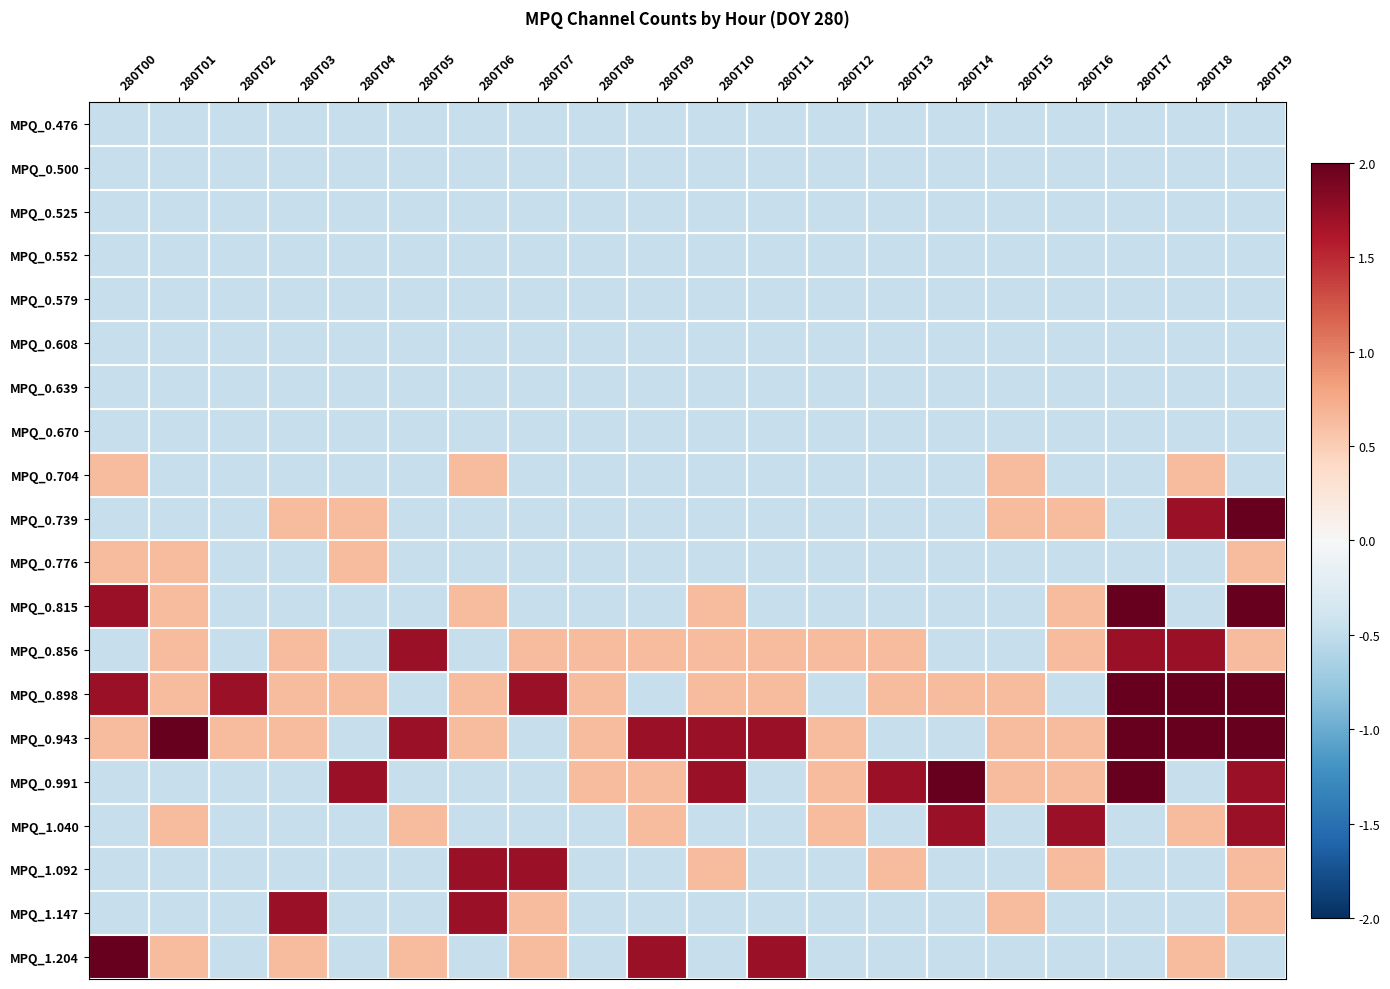

Reading right to left, what are all the values shown in this chart?

MPQ_0.476: 280T19=-0.5	280T18=-0.5	280T17=-0.5	280T16=-0.5	280T15=-0.5	280T14=-0.5	280T13=-0.5	280T12=-0.5	280T11=-0.5	280T10=-0.5	280T09=-0.5	280T08=-0.5	280T07=-0.5	280T06=-0.5	280T05=-0.5	280T04=-0.5	280T03=-0.5	280T02=-0.5	280T01=-0.5	280T00=-0.5
MPQ_0.500: 280T19=-0.5	280T18=-0.5	280T17=-0.5	280T16=-0.5	280T15=-0.5	280T14=-0.5	280T13=-0.5	280T12=-0.5	280T11=-0.5	280T10=-0.5	280T09=-0.5	280T08=-0.5	280T07=-0.5	280T06=-0.5	280T05=-0.5	280T04=-0.5	280T03=-0.5	280T02=-0.5	280T01=-0.5	280T00=-0.5
MPQ_0.525: 280T19=-0.5	280T18=-0.5	280T17=-0.5	280T16=-0.5	280T15=-0.5	280T14=-0.5	280T13=-0.5	280T12=-0.5	280T11=-0.5	280T10=-0.5	280T09=-0.5	280T08=-0.5	280T07=-0.5	280T06=-0.5	280T05=-0.5	280T04=-0.5	280T03=-0.5	280T02=-0.5	280T01=-0.5	280T00=-0.5
MPQ_0.552: 280T19=-0.5	280T18=-0.5	280T17=-0.5	280T16=-0.5	280T15=-0.5	280T14=-0.5	280T13=-0.5	280T12=-0.5	280T11=-0.5	280T10=-0.5	280T09=-0.5	280T08=-0.5	280T07=-0.5	280T06=-0.5	280T05=-0.5	280T04=-0.5	280T03=-0.5	280T02=-0.5	280T01=-0.5	280T00=-0.5
MPQ_0.579: 280T19=-0.5	280T18=-0.5	280T17=-0.5	280T16=-0.5	280T15=-0.5	280T14=-0.5	280T13=-0.5	280T12=-0.5	280T11=-0.5	280T10=-0.5	280T09=-0.5	280T08=-0.5	280T07=-0.5	280T06=-0.5	280T05=-0.5	280T04=-0.5	280T03=-0.5	280T02=-0.5	280T01=-0.5	280T00=-0.5
MPQ_0.608: 280T19=-0.5	280T18=-0.5	280T17=-0.5	280T16=-0.5	280T15=-0.5	280T14=-0.5	280T13=-0.5	280T12=-0.5	280T11=-0.5	280T10=-0.5	280T09=-0.5	280T08=-0.5	280T07=-0.5	280T06=-0.5	280T05=-0.5	280T04=-0.5	280T03=-0.5	280T02=-0.5	280T01=-0.5	280T00=-0.5
MPQ_0.639: 280T19=-0.5	280T18=-0.5	280T17=-0.5	280T16=-0.5	280T15=-0.5	280T14=-0.5	280T13=-0.5	280T12=-0.5	280T11=-0.5	280T10=-0.5	280T09=-0.5	280T08=-0.5	280T07=-0.5	280T06=-0.5	280T05=-0.5	280T04=-0.5	280T03=-0.5	280T02=-0.5	280T01=-0.5	280T00=-0.5
MPQ_0.670: 280T19=-0.5	280T18=-0.5	280T17=-0.5	280T16=-0.5	280T15=-0.5	280T14=-0.5	280T13=-0.5	280T12=-0.5	280T11=-0.5	280T10=-0.5	280T09=-0.5	280T08=-0.5	280T07=-0.5	280T06=-0.5	280T05=-0.5	280T04=-0.5	280T03=-0.5	280T02=-0.5	280T01=-0.5	280T00=-0.5
MPQ_0.704: 280T19=-0.5	280T18=0.6	280T17=-0.5	280T16=-0.5	280T15=0.6	280T14=-0.5	280T13=-0.5	280T12=-0.5	280T11=-0.5	280T10=-0.5	280T09=-0.5	280T08=-0.5	280T07=-0.5	280T06=0.6	280T05=-0.5	280T04=-0.5	280T03=-0.5	280T02=-0.5	280T01=-0.5	280T00=0.6
MPQ_0.739: 280T19=2.0	280T18=1.7	280T17=-0.5	280T16=0.6	280T15=0.6	280T14=-0.5	280T13=-0.5	280T12=-0.5	280T11=-0.5	280T10=-0.5	280T09=-0.5	280T08=-0.5	280T07=-0.5	280T06=-0.5	280T05=-0.5	280T04=0.6	280T03=0.6	280T02=-0.5	280T01=-0.5	280T00=-0.5
MPQ_0.776: 280T19=0.6	280T18=-0.5	280T17=-0.5	280T16=-0.5	280T15=-0.5	280T14=-0.5	280T13=-0.5	280T12=-0.5	280T11=-0.5	280T10=-0.5	280T09=-0.5	280T08=-0.5	280T07=-0.5	280T06=-0.5	280T05=-0.5	280T04=0.6	280T03=-0.5	280T02=-0.5	280T01=0.6	280T00=0.6
MPQ_0.815: 280T19=2.0	280T18=-0.5	280T17=2.0	280T16=0.6	280T15=-0.5	280T14=-0.5	280T13=-0.5	280T12=-0.5	280T11=-0.5	280T10=0.6	280T09=-0.5	280T08=-0.5	280T07=-0.5	280T06=0.6	280T05=-0.5	280T04=-0.5	280T03=-0.5	280T02=-0.5	280T01=0.6	280T00=1.7
MPQ_0.856: 280T19=0.6	280T18=1.7	280T17=1.7	280T16=0.6	280T15=-0.5	280T14=-0.5	280T13=0.6	280T12=0.6	280T11=0.6	280T10=0.6	280T09=0.6	280T08=0.6	280T07=0.6	280T06=-0.5	280T05=1.7	280T04=-0.5	280T03=0.6	280T02=-0.5	280T01=0.6	280T00=-0.5
MPQ_0.898: 280T19=2.0	280T18=2.0	280T17=2.0	280T16=-0.5	280T15=0.6	280T14=0.6	280T13=0.6	280T12=-0.5	280T11=0.6	280T10=0.6	280T09=-0.5	280T08=0.6	280T07=1.7	280T06=0.6	280T05=-0.5	280T04=0.6	280T03=0.6	280T02=1.7	280T01=0.6	280T00=1.7
MPQ_0.943: 280T19=2.0	280T18=2.0	280T17=2.0	280T16=0.6	280T15=0.6	280T14=-0.5	280T13=-0.5	280T12=0.6	280T11=1.7	280T10=1.7	280T09=1.7	280T08=0.6	280T07=-0.5	280T06=0.6	280T05=1.7	280T04=-0.5	280T03=0.6	280T02=0.6	280T01=2.0	280T00=0.6
MPQ_0.991: 280T19=1.7	280T18=-0.5	280T17=2.0	280T16=0.6	280T15=0.6	280T14=2.0	280T13=1.7	280T12=0.6	280T11=-0.5	280T10=1.7	280T09=0.6	280T08=0.6	280T07=-0.5	280T06=-0.5	280T05=-0.5	280T04=1.7	280T03=-0.5	280T02=-0.5	280T01=-0.5	280T00=-0.5
MPQ_1.040: 280T19=1.7	280T18=0.6	280T17=-0.5	280T16=1.7	280T15=-0.5	280T14=1.7	280T13=-0.5	280T12=0.6	280T11=-0.5	280T10=-0.5	280T09=0.6	280T08=-0.5	280T07=-0.5	280T06=-0.5	280T05=0.6	280T04=-0.5	280T03=-0.5	280T02=-0.5	280T01=0.6	280T00=-0.5
MPQ_1.092: 280T19=0.6	280T18=-0.5	280T17=-0.5	280T16=0.6	280T15=-0.5	280T14=-0.5	280T13=0.6	280T12=-0.5	280T11=-0.5	280T10=0.6	280T09=-0.5	280T08=-0.5	280T07=1.7	280T06=1.7	280T05=-0.5	280T04=-0.5	280T03=-0.5	280T02=-0.5	280T01=-0.5	280T00=-0.5
MPQ_1.147: 280T19=0.6	280T18=-0.5	280T17=-0.5	280T16=-0.5	280T15=0.6	280T14=-0.5	280T13=-0.5	280T12=-0.5	280T11=-0.5	280T10=-0.5	280T09=-0.5	280T08=-0.5	280T07=0.6	280T06=1.7	280T05=-0.5	280T04=-0.5	280T03=1.7	280T02=-0.5	280T01=-0.5	280T00=-0.5
MPQ_1.204: 280T19=-0.5	280T18=0.6	280T17=-0.5	280T16=-0.5	280T15=-0.5	280T14=-0.5	280T13=-0.5	280T12=-0.5	280T11=1.7	280T10=-0.5	280T09=1.7	280T08=-0.5	280T07=0.6	280T06=-0.5	280T05=0.6	280T04=-0.5	280T03=0.6	280T02=-0.5	280T01=0.6	280T00=2.0